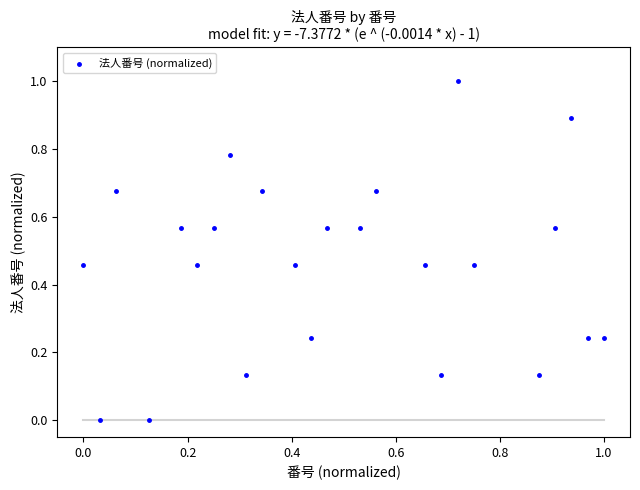

What is the range of Y values (max minus min)?

1.0